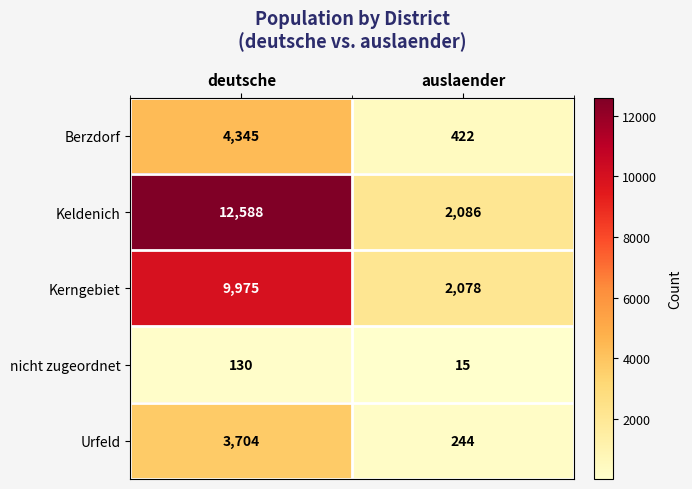

List the series in order of their peak value, lowest first.

nicht zugeordnet, Urfeld, Berzdorf, Kerngebiet, Keldenich